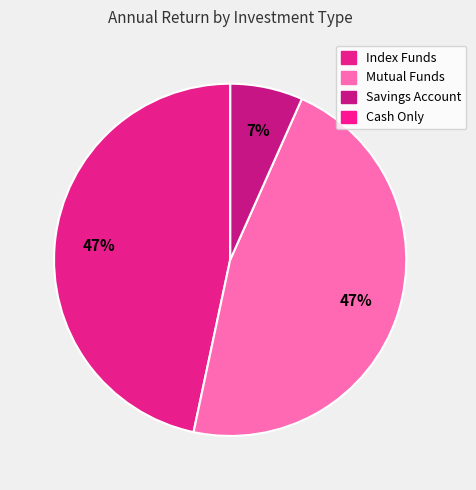

Count the number of slices in the pie.

4